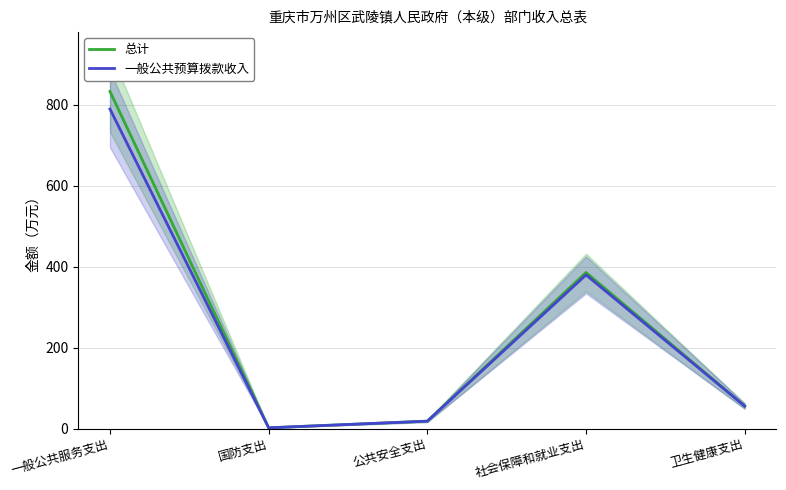

The value of 一般公共预算拨款收入 at 国防支出 is 0.5. True or false?

False